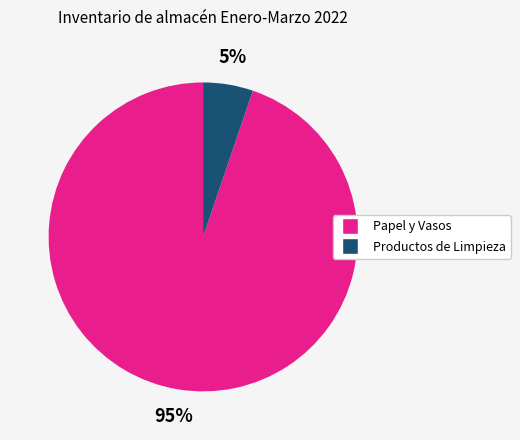

To the nearest percent, what is the average slice percentage?

50%